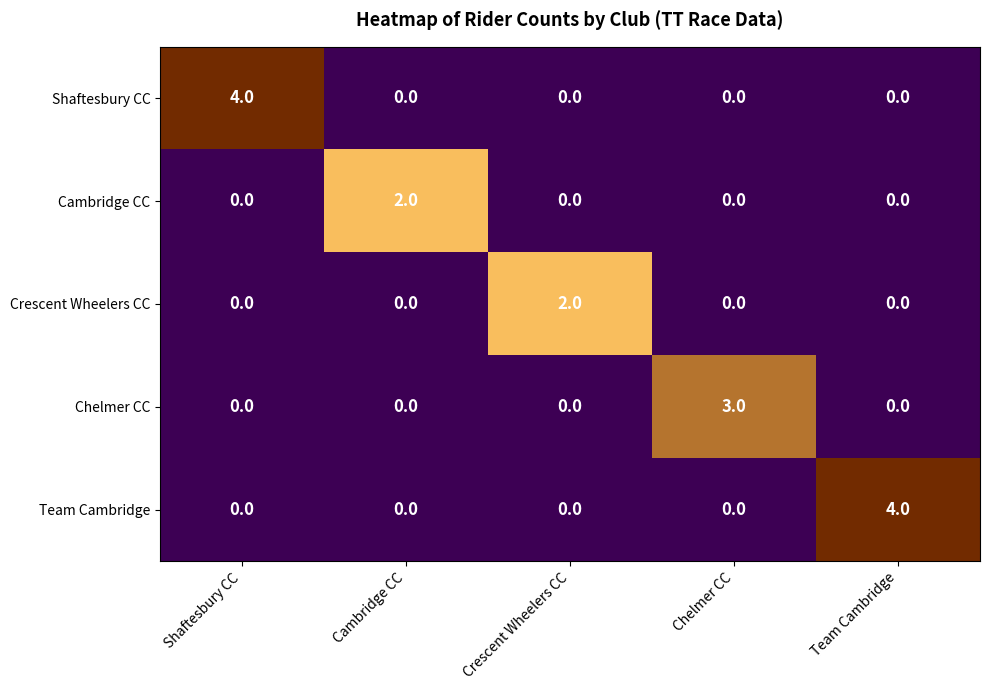

Read the Shaftesbury CC value at Shaftesbury CC.

4